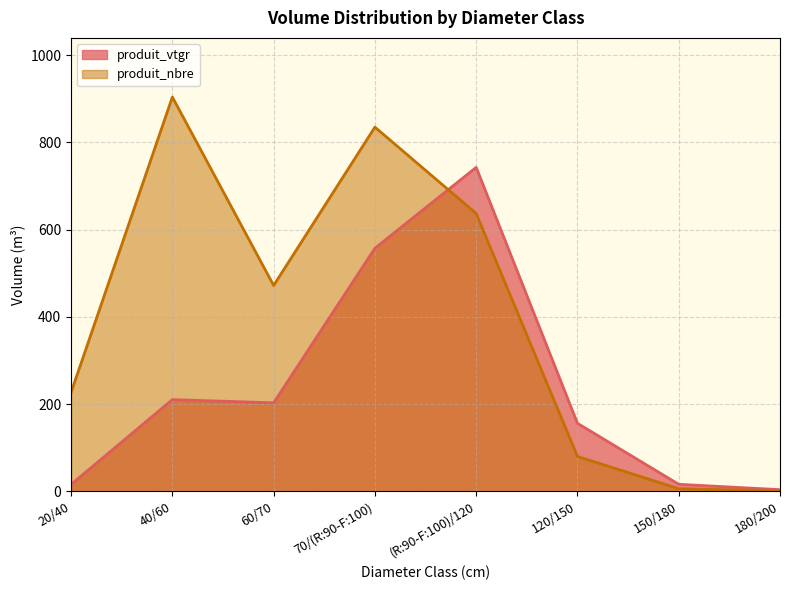

How many data points in produit_vtgr are less than 202?

4